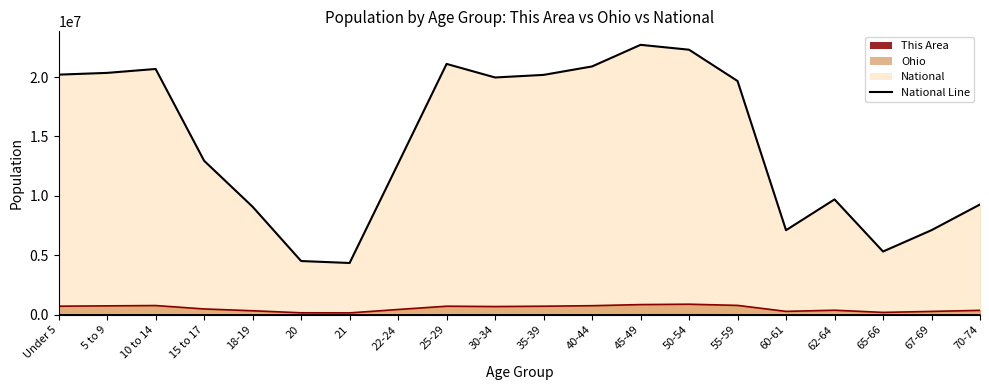

What is the difference between the National Line values at 15 to 17 and 35-39?

7225388